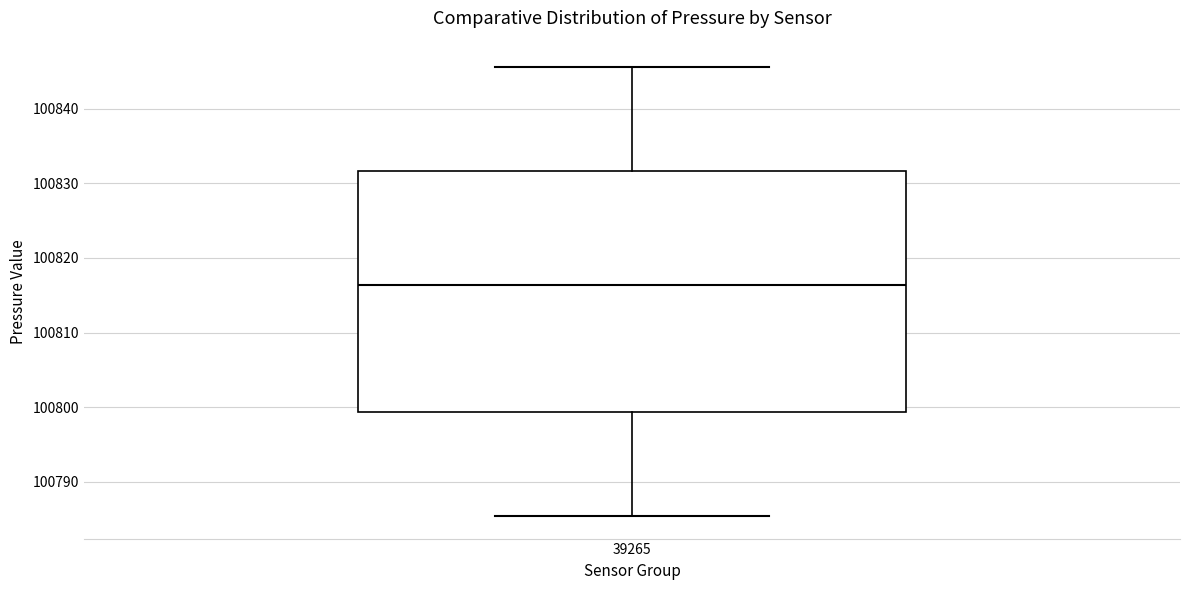

Transcribe this box plot: give where the median line is, the range the box spans, and where the two whiskers end, as read against the y-axis. The values are not printed on the chart, so give them approximately, as read against the axis.

median 100816, box 100799 to 100832, whiskers 100785 to 100846